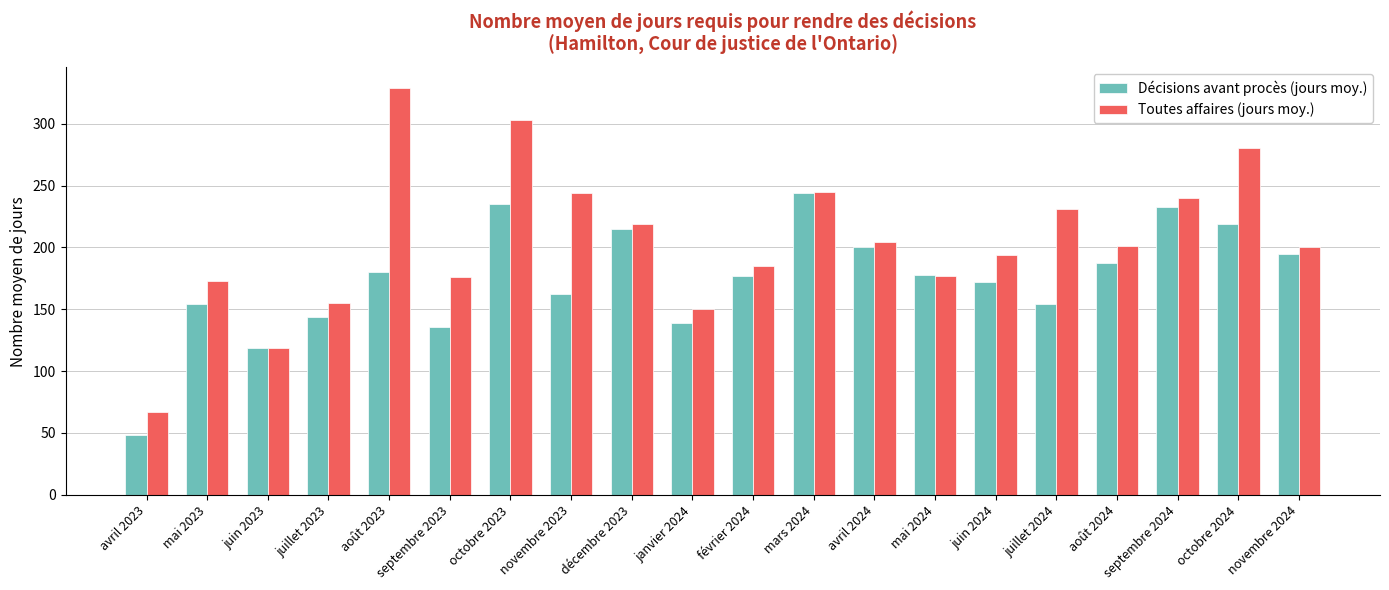

Which series has the largest total across all categories?

Toutes affaires (jours moy.)